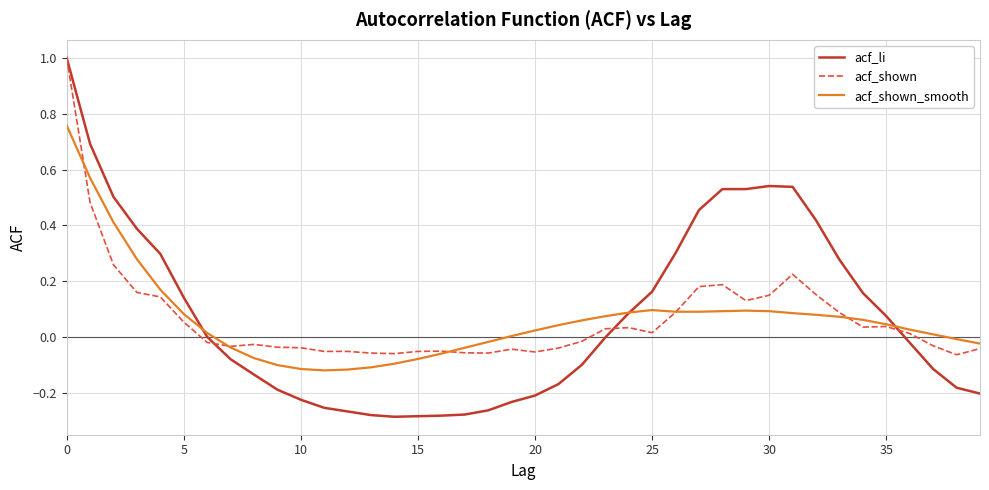

What is the maximum value shown in the chart?

1.0